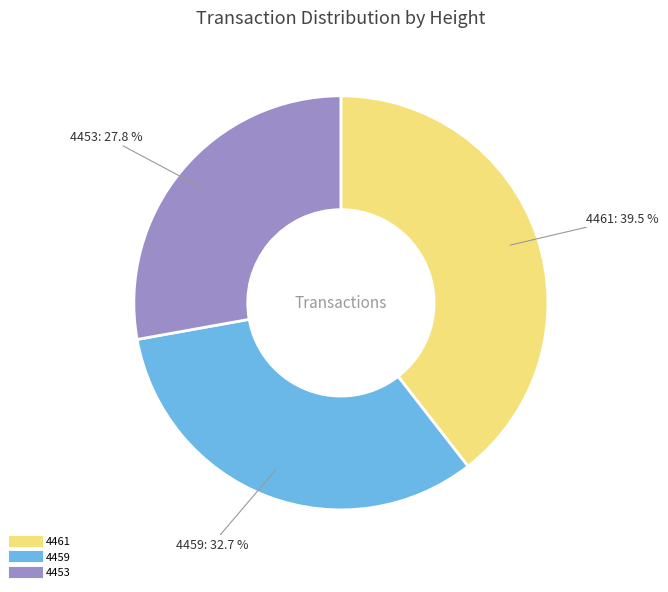

Which has a higher value, 4459 or 4461?

4461